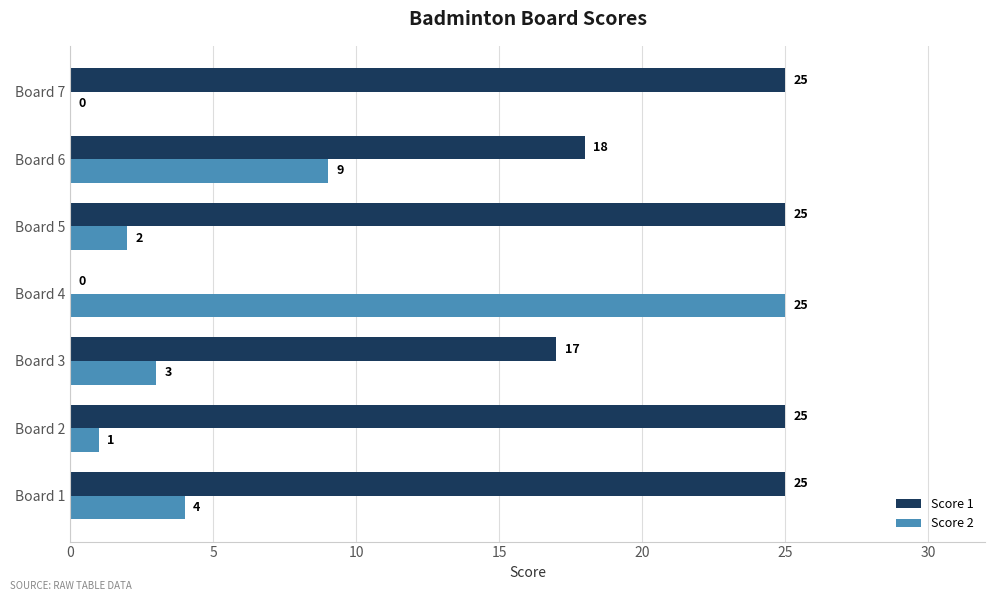

Which category has the highest value in the Score 2 series?

Board 4